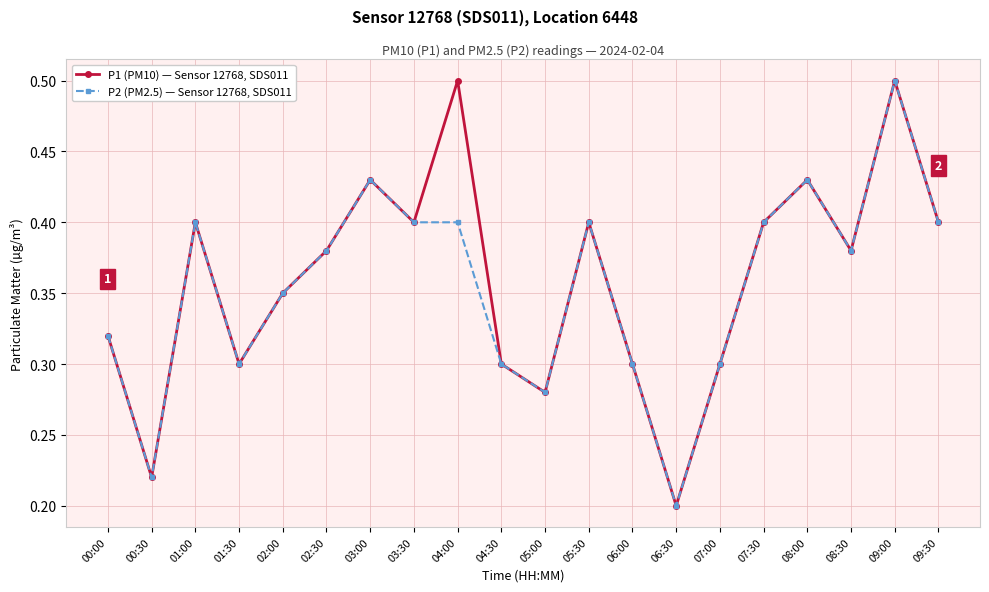

How many categories are shown in the chart?

20